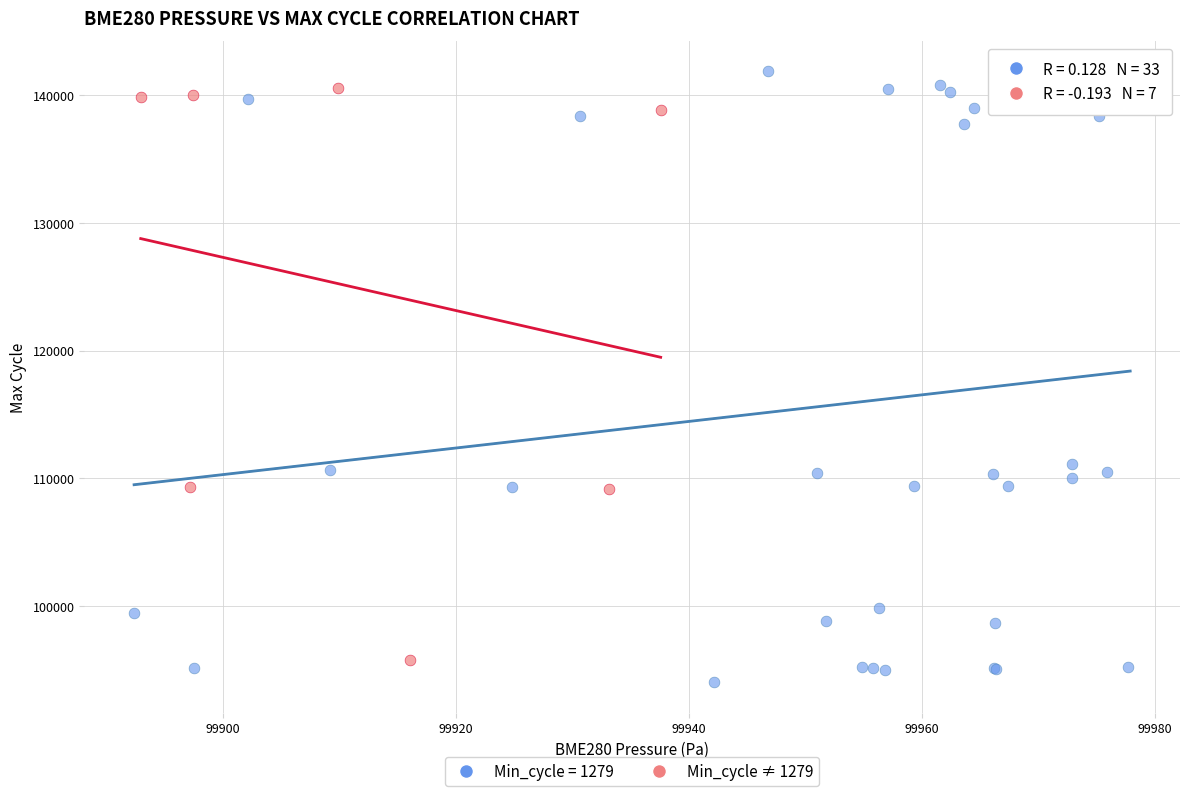

Which series has the widest spread of Y values?

Min_cycle = 1279